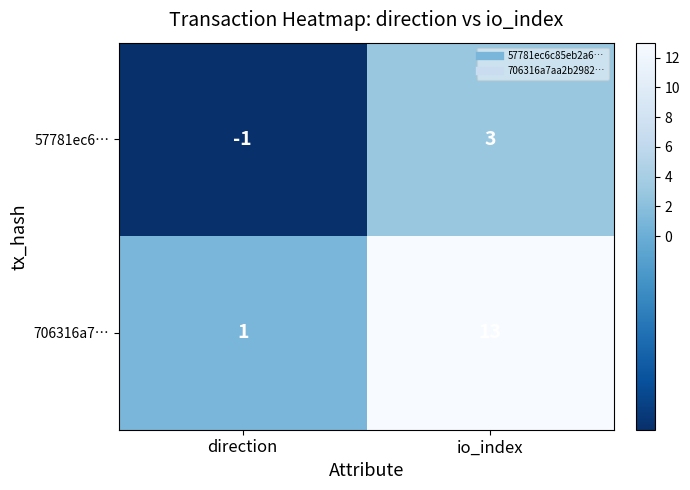

Rank the series by their average value, from highest to lowest.

706316a7…, 57781ec6…